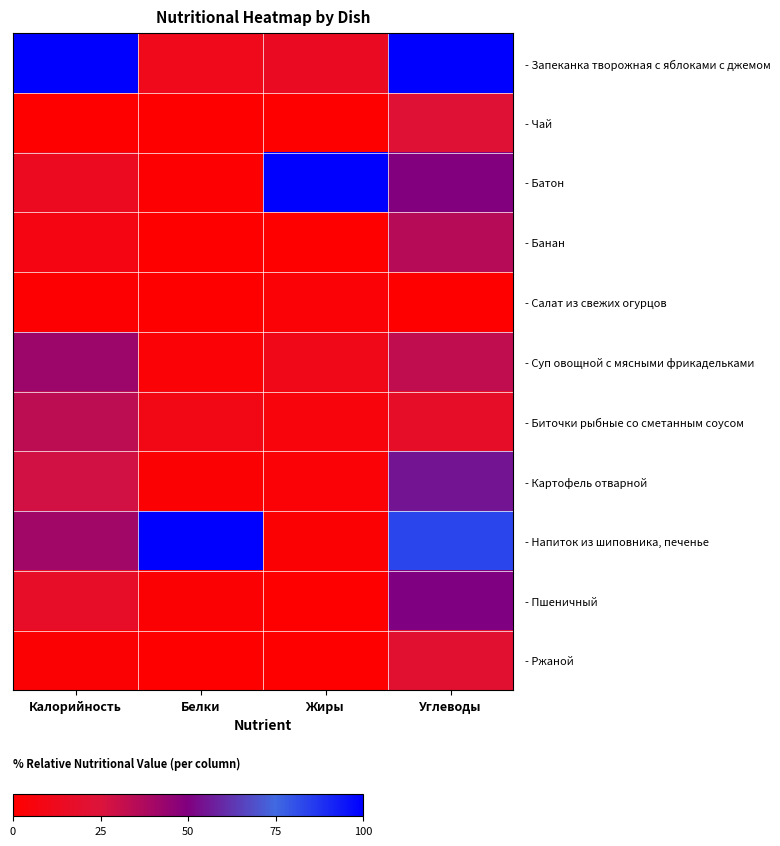

What is the spread (max minus min) of values at Калорийность?

100.0